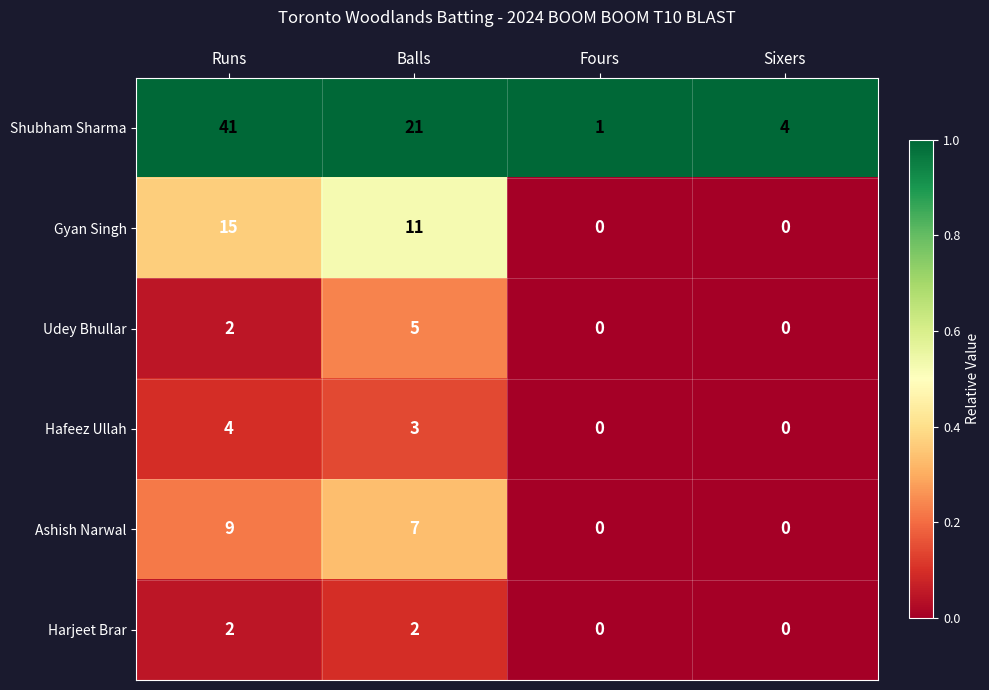

Reading left to right, list all the values displayed in this chart.

Shubham Sharma: Runs=41	Balls=21	Fours=1	Sixers=4
Gyan Singh: Runs=15	Balls=11	Fours=0	Sixers=0
Udey Bhullar: Runs=2	Balls=5	Fours=0	Sixers=0
Hafeez Ullah: Runs=4	Balls=3	Fours=0	Sixers=0
Ashish Narwal: Runs=9	Balls=7	Fours=0	Sixers=0
Harjeet Brar: Runs=2	Balls=2	Fours=0	Sixers=0